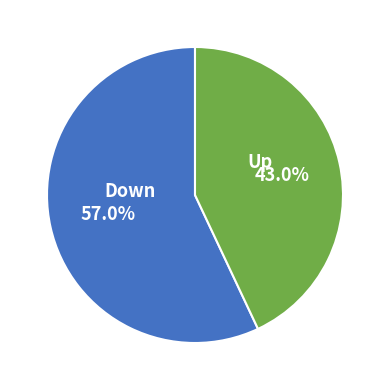

Does any single category account for the majority?

Yes